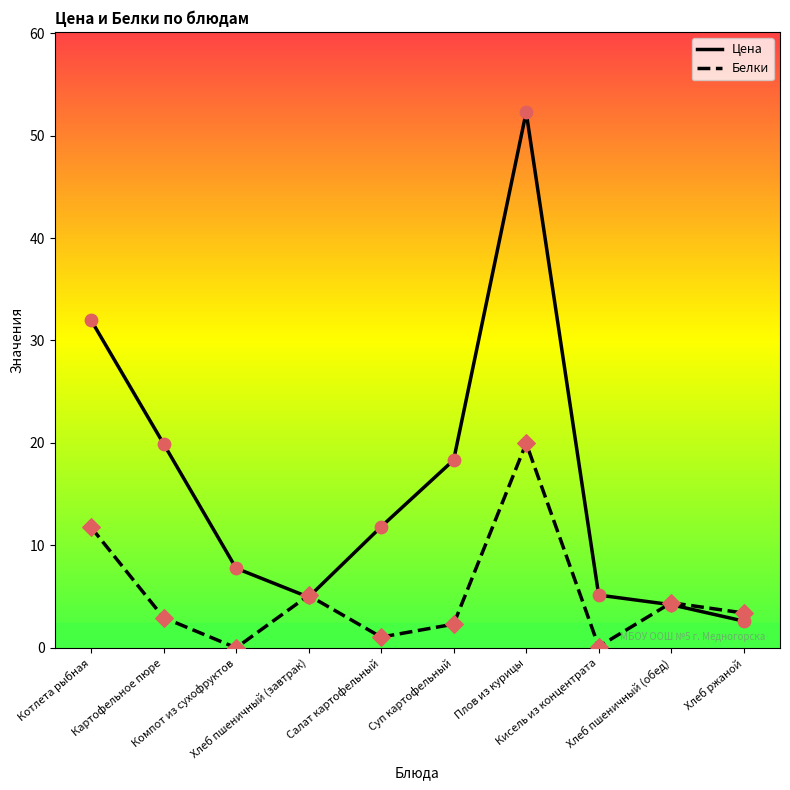

Which series has the largest total across all categories?

Цена